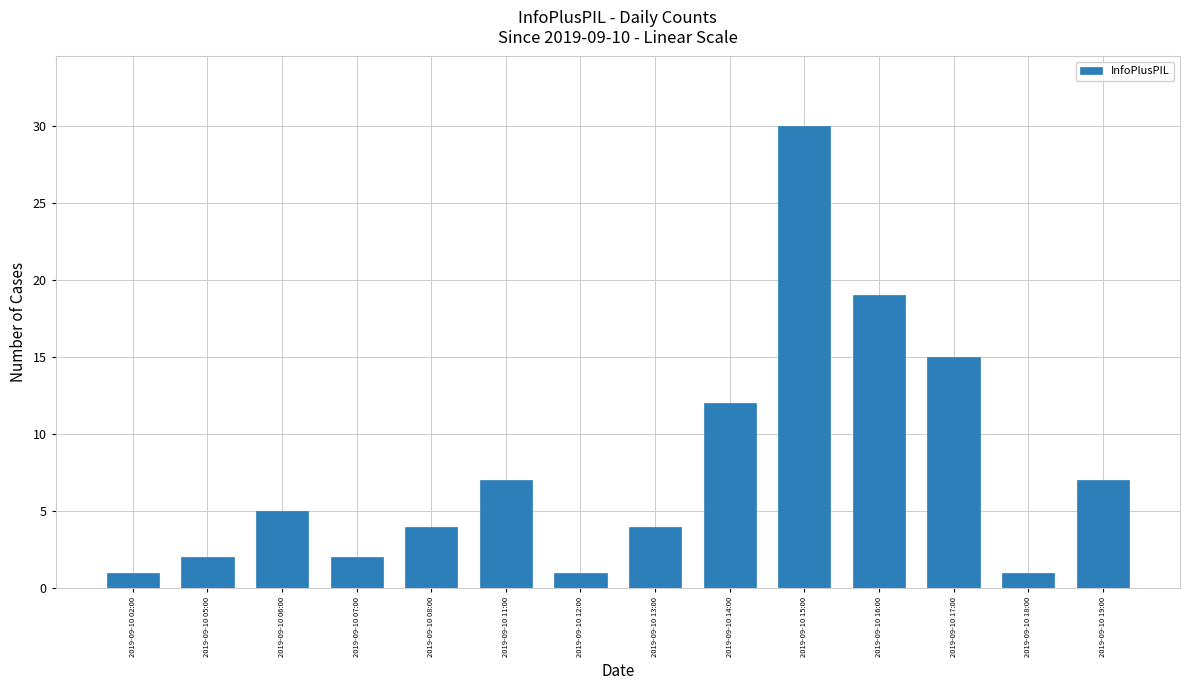

True or false: the data shows 2 at 2019-09-10 05:00.

True